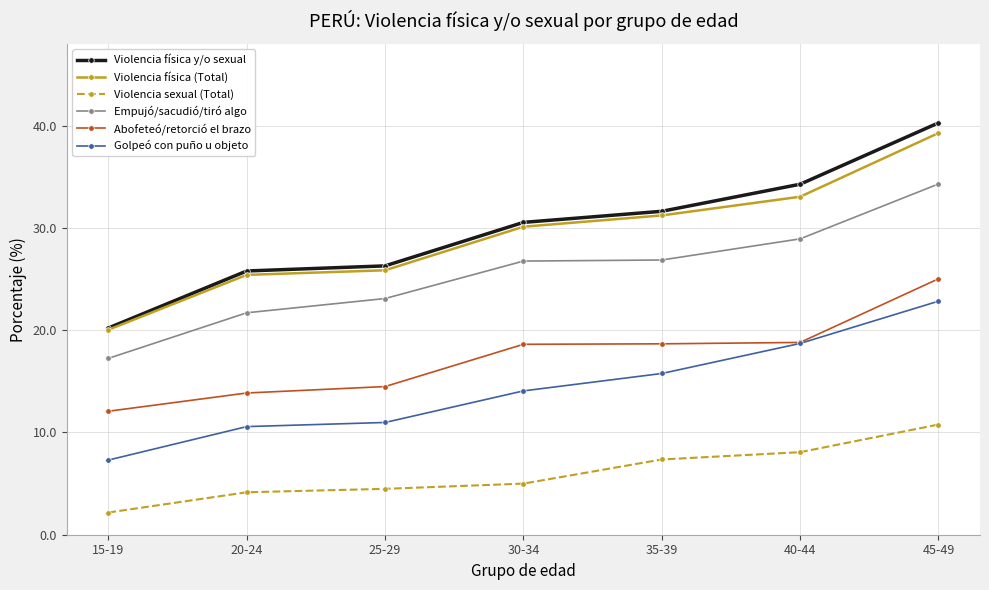

What is the difference between the second highest and minimum values in the Abofeteó/retorció el brazo series?

6.7